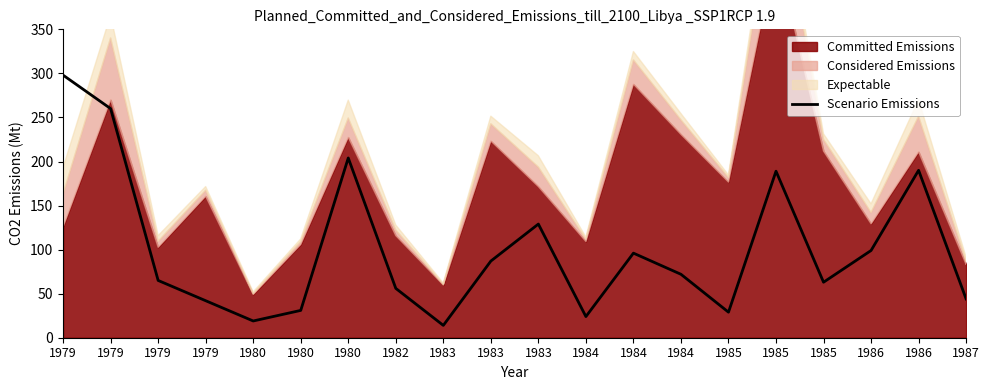

What is the difference between the maximum and minimum values?

284